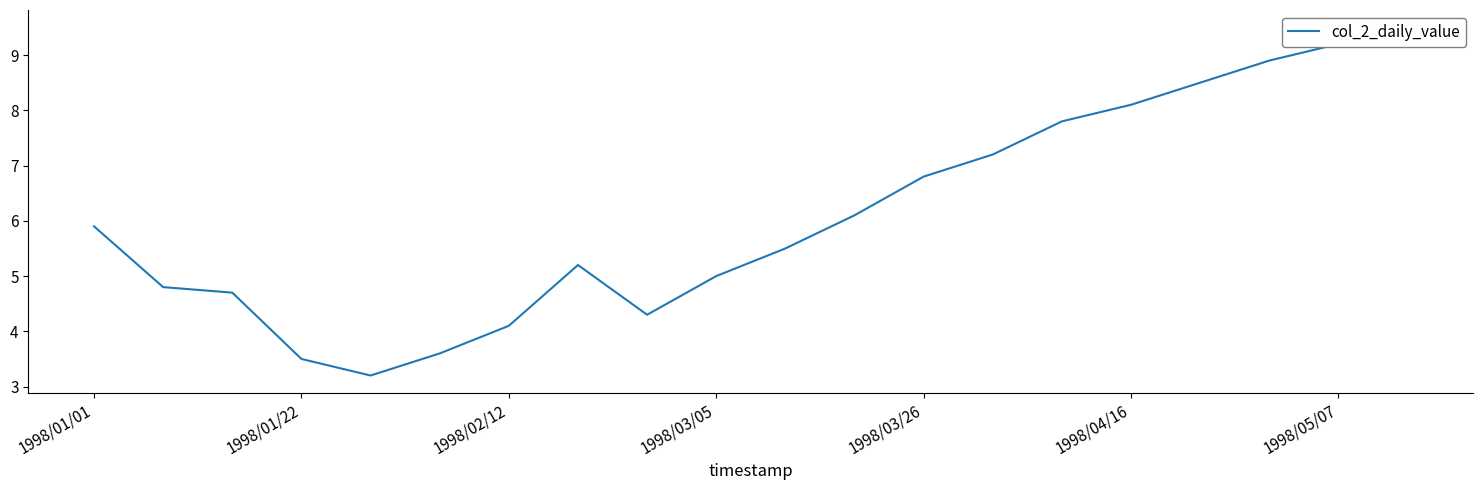

Reading left to right, list all the values displayed in this chart.

5.9	4.8	4.7	3.5	3.2	3.6	4.1	5.2	4.3	5.0	5.5	6.1	6.8	7.2	7.8	8.1	8.5	8.9	9.2	9.5